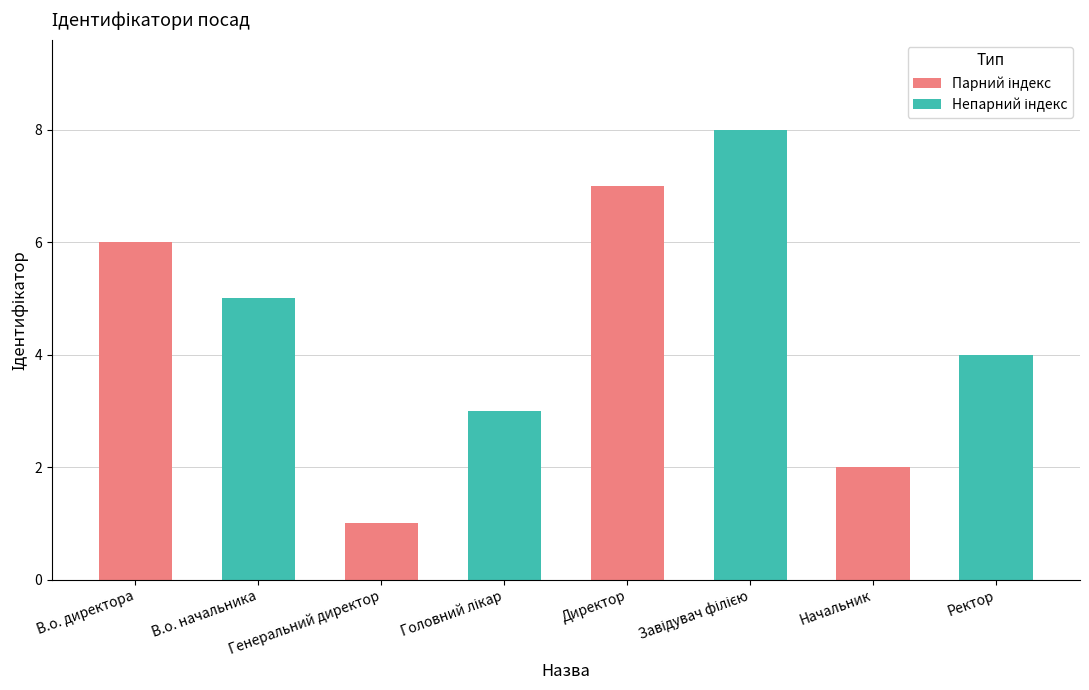

Does the chart contain stacked bars?

No